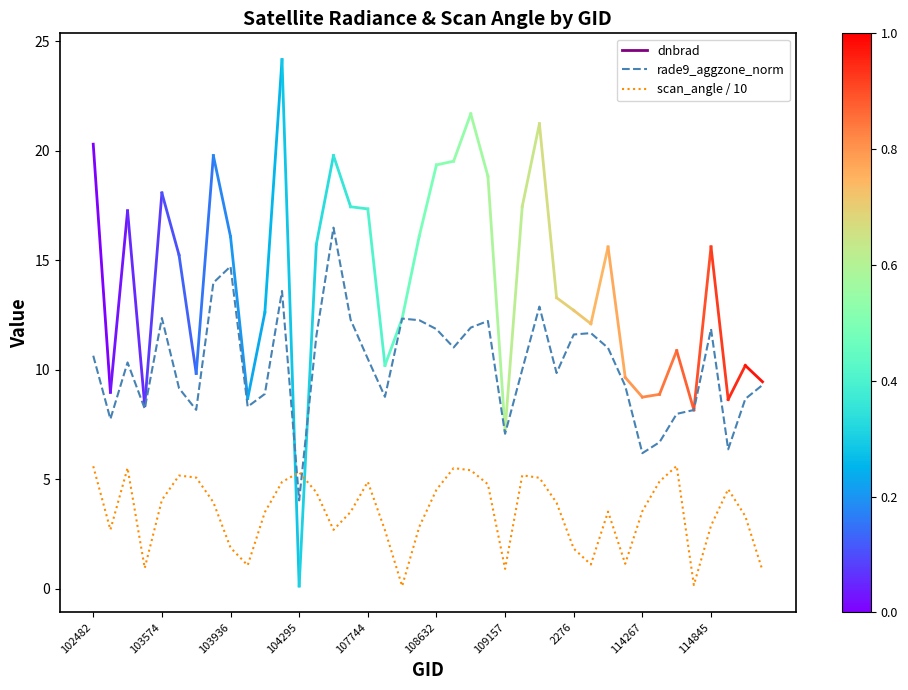

Which series has the largest total across all categories?

rade9_aggzone_norm